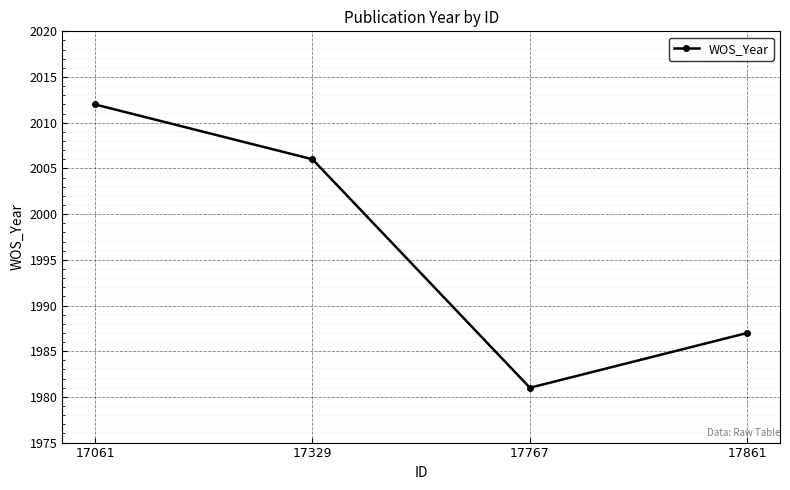

Reading left to right, transcribe all the data shown in this chart.

2012	2006	1981	1987